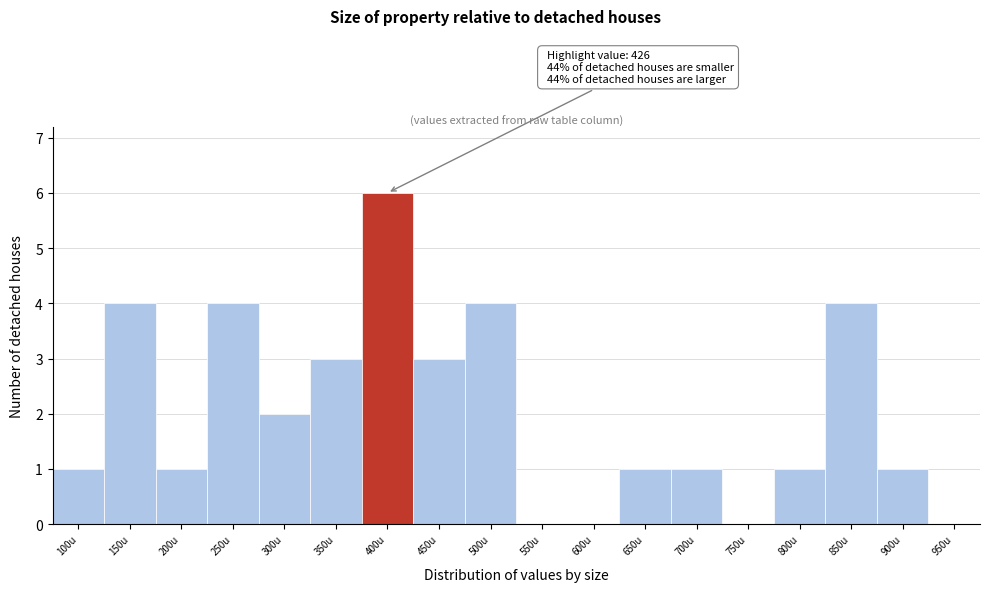

Reading left to right, list all the values displayed in this chart.

100u=1	150u=4	200u=1	250u=4	300u=2	350u=3	400u=6	450u=3	500u=4	550u=0	600u=0	650u=1	700u=1	750u=0	800u=1	850u=4	900u=1	950u=0